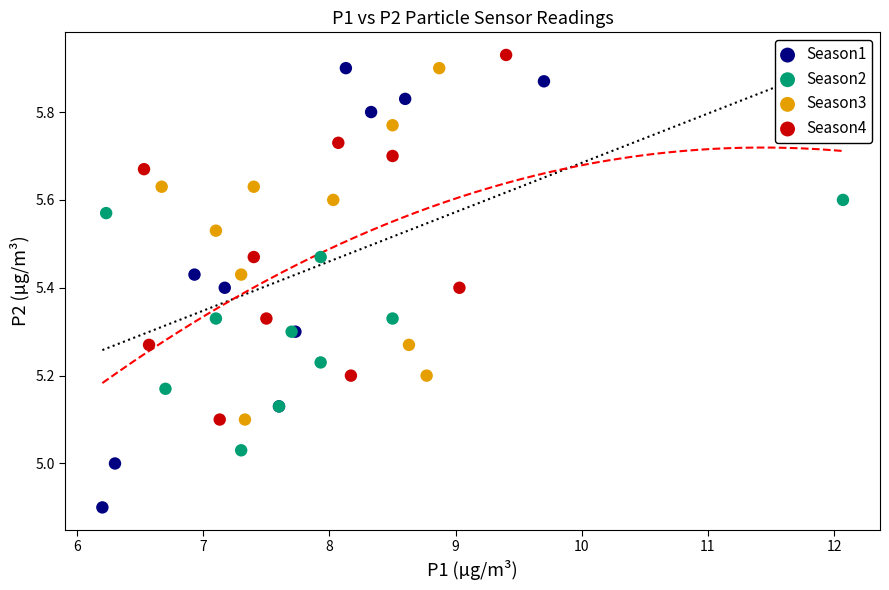

Which series contains the highest Y value?

Season4